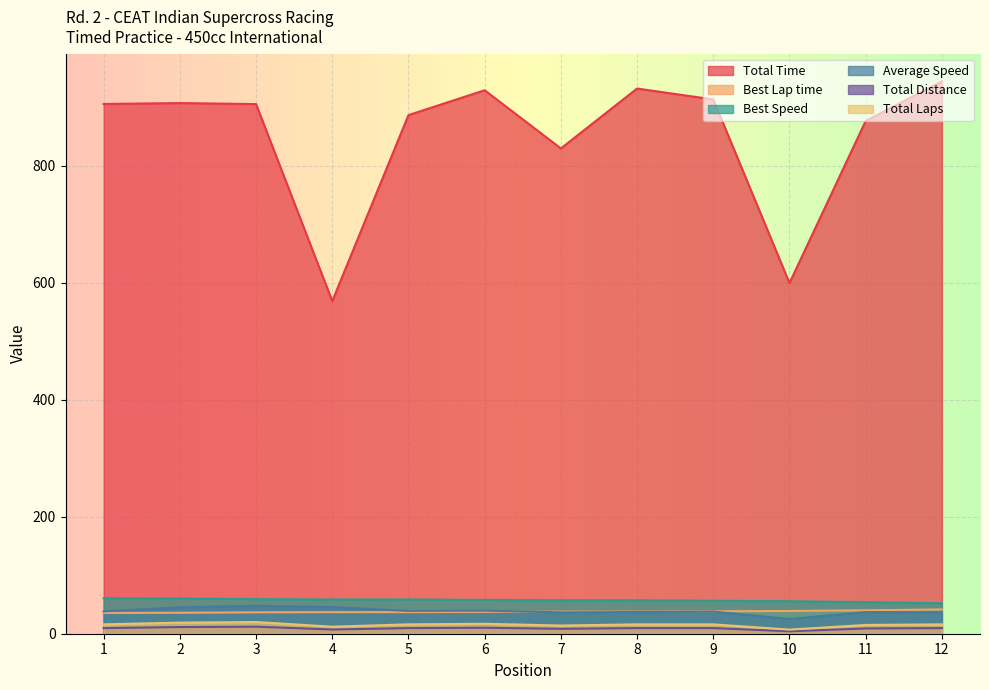

Reading left to right, list all the values displayed in this chart.

Total Time: 905.9	907.4	905.7	568.8	886.8	929.3	829.8	932.3	913.6	599.6	876.9	944.6
Best Lap time: 35.5	35.9	36.6	36.9	36.9	37.4	37.7	37.8	38.3	38.9	40.0	41.5
Best Speed: 60.8	60.2	59.1	58.5	58.5	57.8	57.2	57.1	56.4	55.6	54.0	52.0
Average Speed: 38.2	45.2	47.7	45.6	39.0	39.5	36.4	37.1	37.8	25.2	36.9	36.6
Total Distance: 9.6	11.4	12.0	7.2	9.6	10.2	8.4	9.6	9.6	4.2	9.0	9.6
Total Laps: 16.0	19.0	20.0	12.0	16.0	17.0	14.0	16.0	16.0	7.0	15.0	16.0